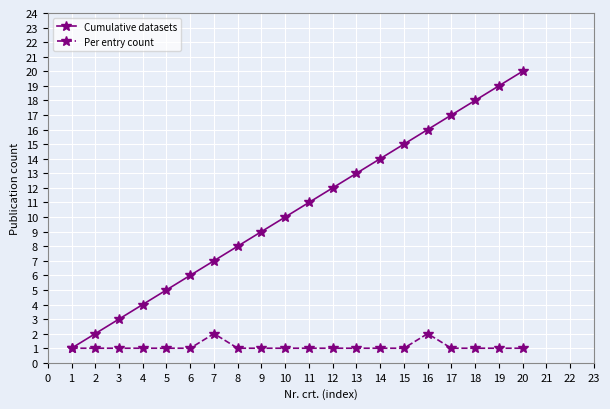

Between 7 and 10, which series saw the biggest shift?

Cumulative datasets